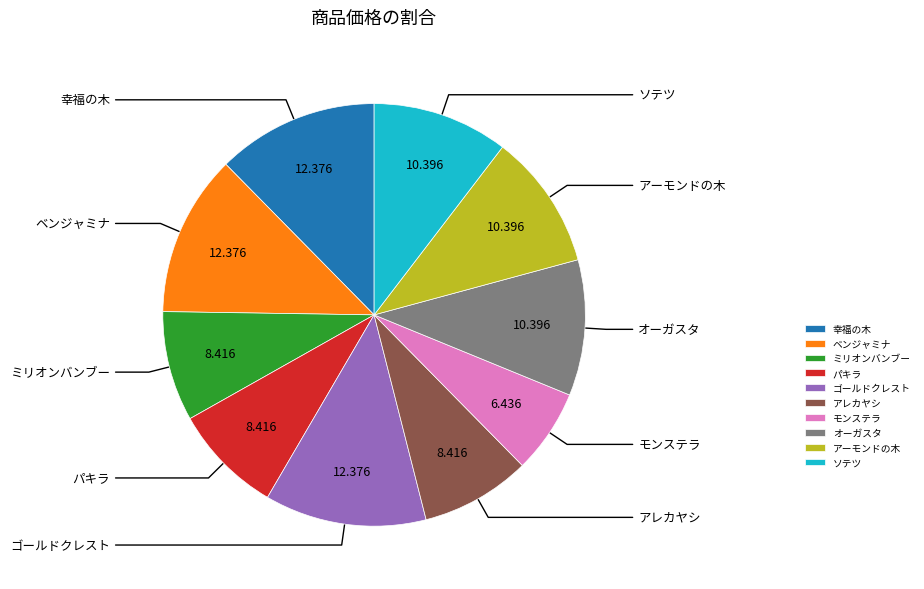

Does 幸福の木 represent more than half of the total?

No